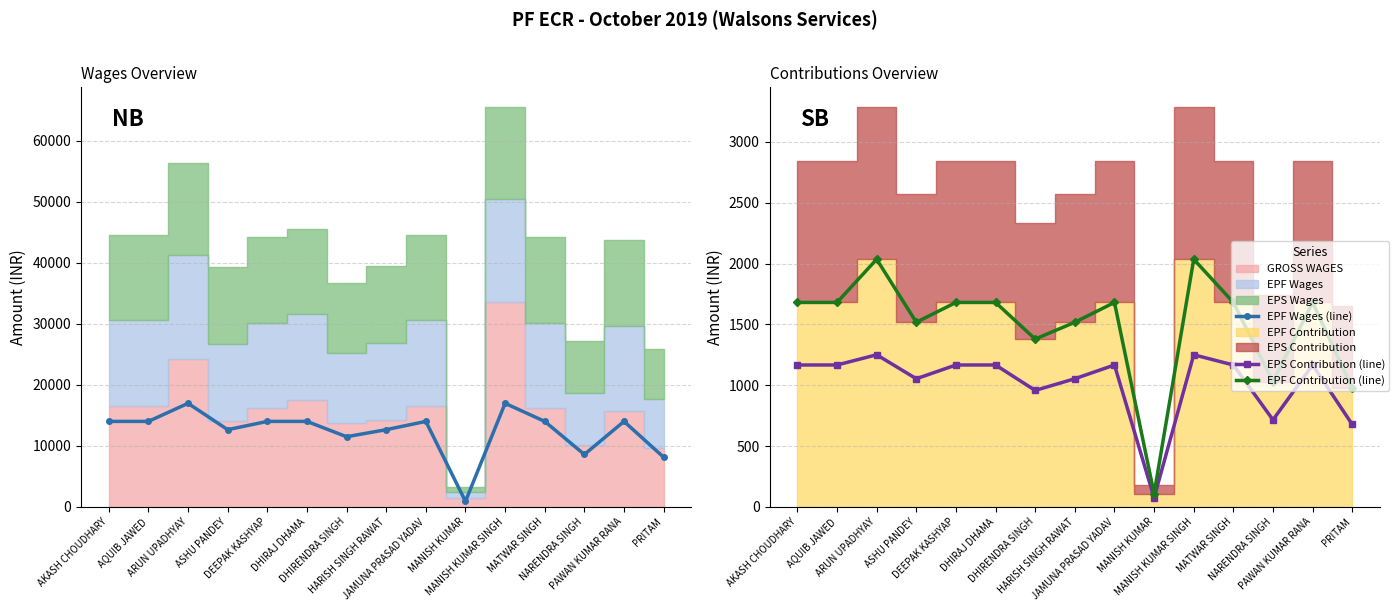

True or false: EPS Contribution (line) and EPF Wages (line) intersect in this chart.

False